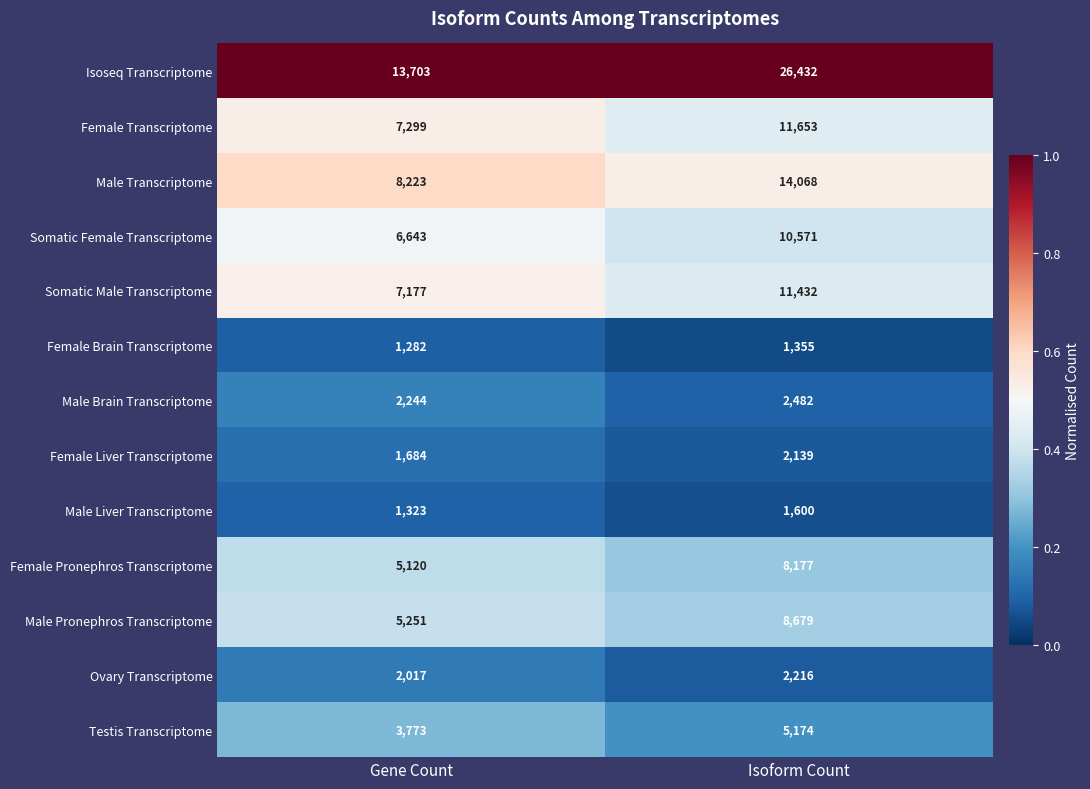

Reading left to right, list all the values displayed in this chart.

Isoseq Transcriptome: Gene Count=13703	Isoform Count=26432
Female Transcriptome: Gene Count=7299	Isoform Count=11653
Male Transcriptome: Gene Count=8223	Isoform Count=14068
Somatic Female Transcriptome: Gene Count=6643	Isoform Count=10571
Somatic Male Transcriptome: Gene Count=7177	Isoform Count=11432
Female Brain Transcriptome: Gene Count=1282	Isoform Count=1355
Male Brain Transcriptome: Gene Count=2244	Isoform Count=2482
Female Liver Transcriptome: Gene Count=1684	Isoform Count=2139
Male Liver Transcriptome: Gene Count=1323	Isoform Count=1600
Female Pronephros Transcriptome: Gene Count=5120	Isoform Count=8177
Male Pronephros Transcriptome: Gene Count=5251	Isoform Count=8679
Ovary Transcriptome: Gene Count=2017	Isoform Count=2216
Testis Transcriptome: Gene Count=3773	Isoform Count=5174